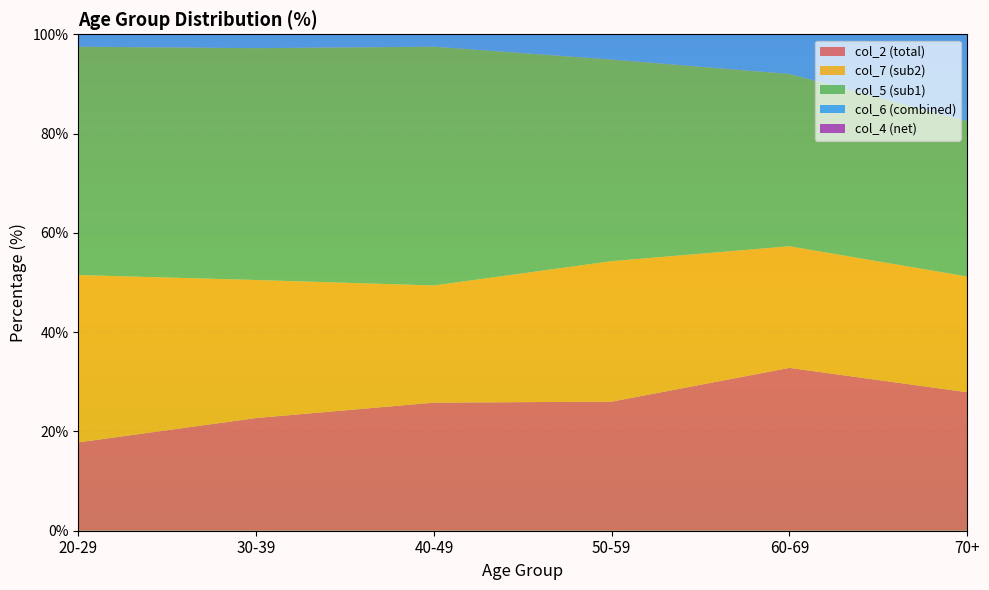

Reading left to right, transcribe all the data shown in this chart.

col_2 (total): 17.8	22.7	25.8	26.0	32.8	27.9
col_7 (sub2): 33.7	27.8	23.6	28.3	24.5	23.3
col_5 (sub1): 46.0	46.7	48.1	40.6	34.7	31.3
col_6 (combined): 79.8	74.5	71.7	68.9	59.2	54.6
col_4 (net): 14.7	20.0	22.0	20.7	29.2	22.9